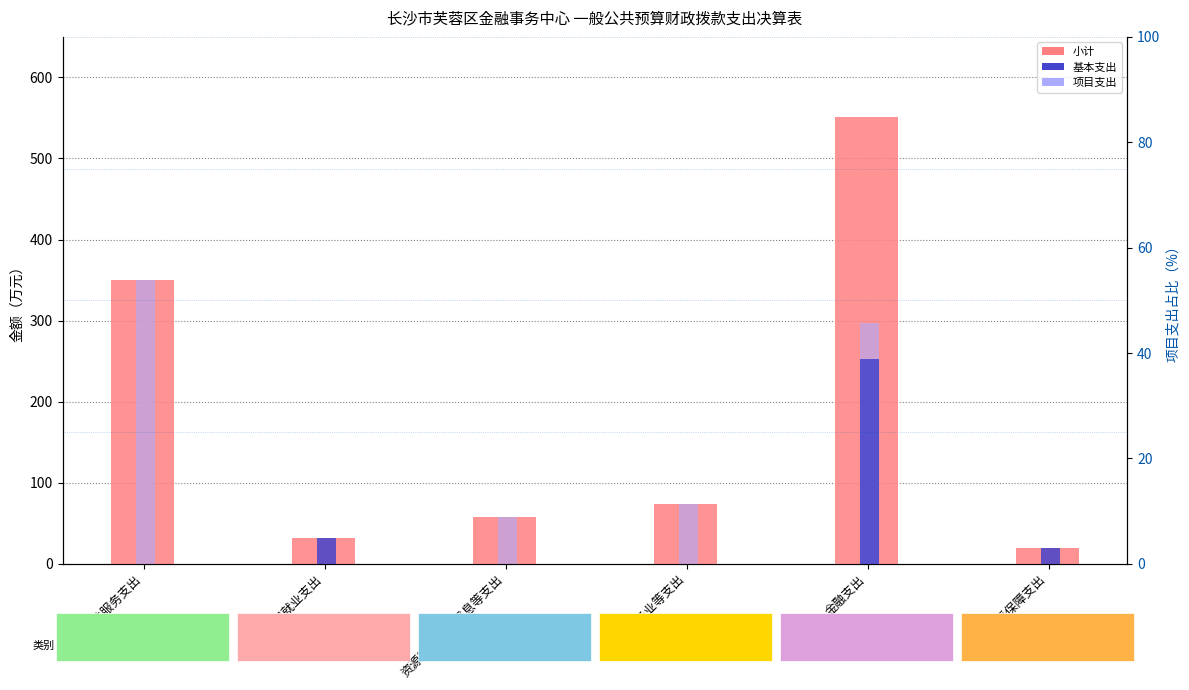

Which series has the largest total across all categories?

小计